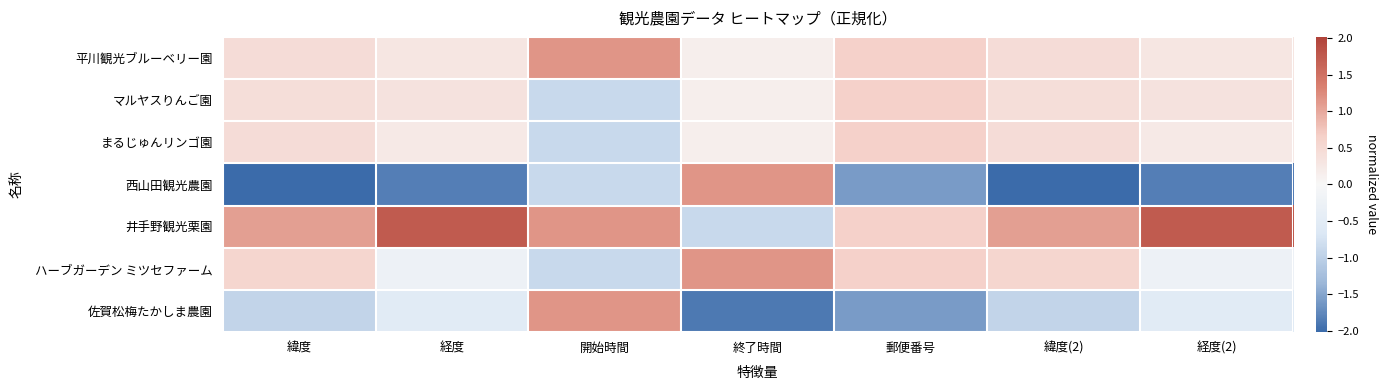

What is the spread (max minus min) of values at 緯度?

3.1